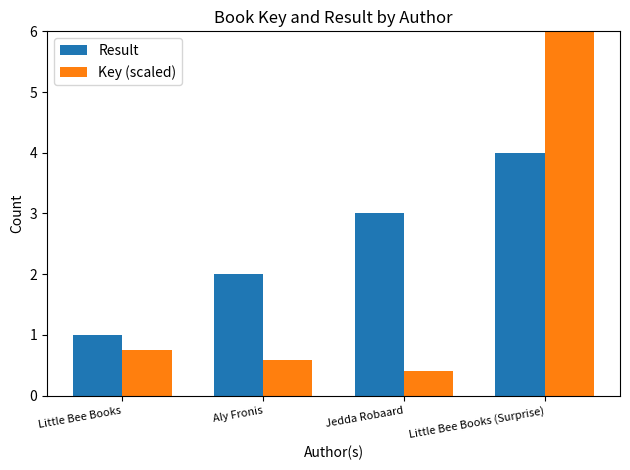

Which series has the largest total across all categories?

Key (scaled)